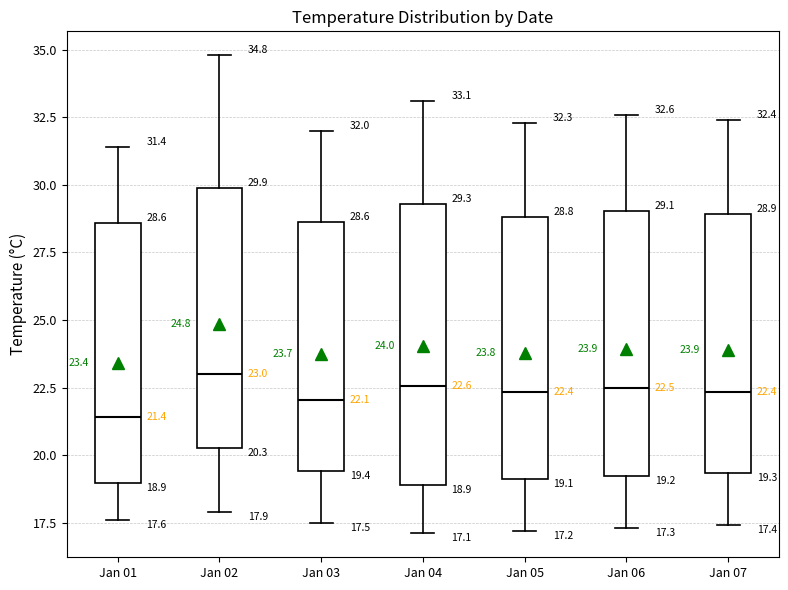

Comparing the boxes themselves (not the whiskers), which one is the tallest?

Jan 04